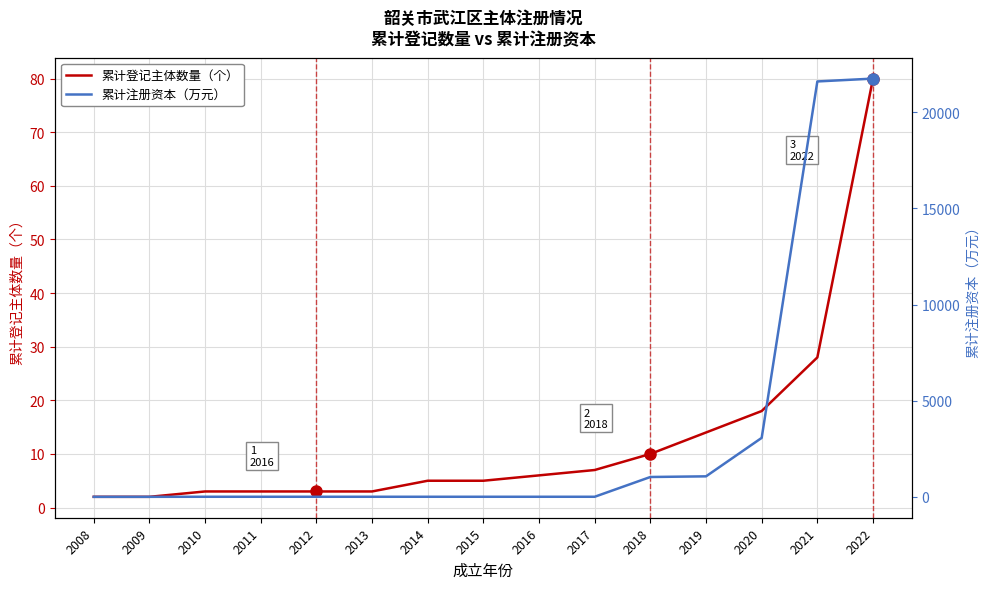

What are all the series names shown in the legend?

累计登记主体数量（个）, 累计注册资本（万元）